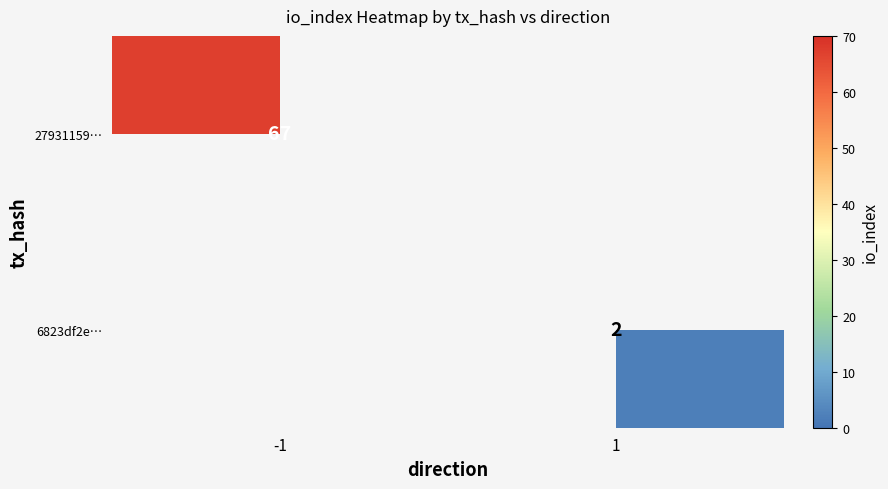

The 6823df2e… series shows 2 at 1. True or false?

True